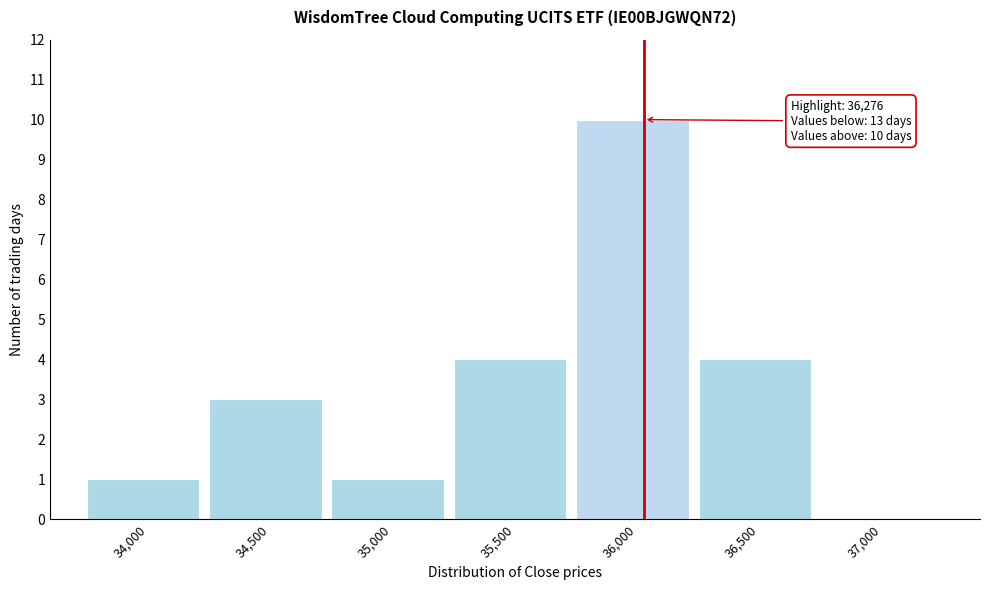

Reading right to left, extract all data points from this chart.

37,000=0	36,500=4	36,000=10	35,500=4	35,000=1	34,500=3	34,000=1